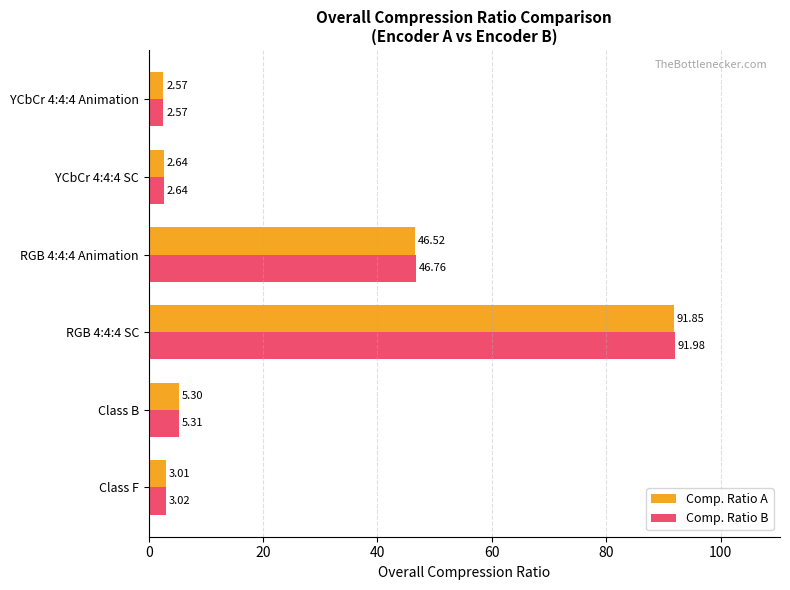

Rank the series by their average value, from lowest to highest.

Comp. Ratio A, Comp. Ratio B